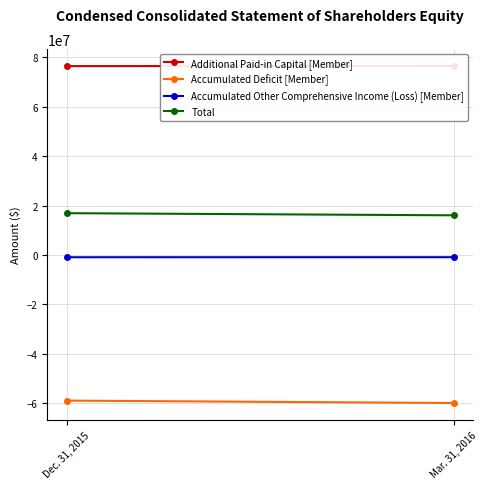

What is the minimum value shown in the chart?

-59877115